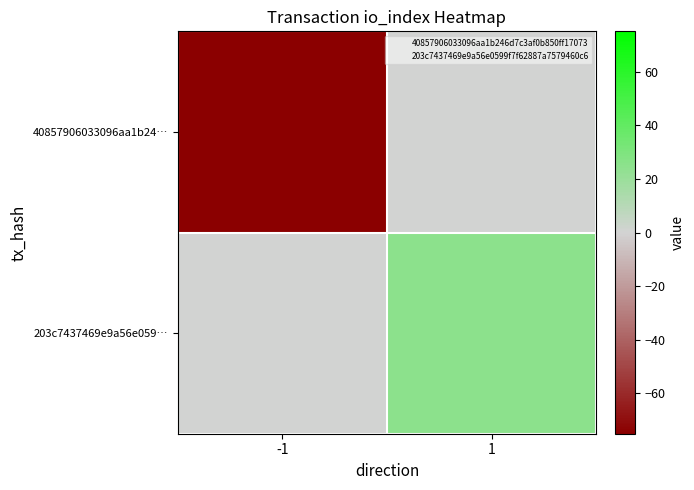

At which category does the chart reach its peak across all series?

1